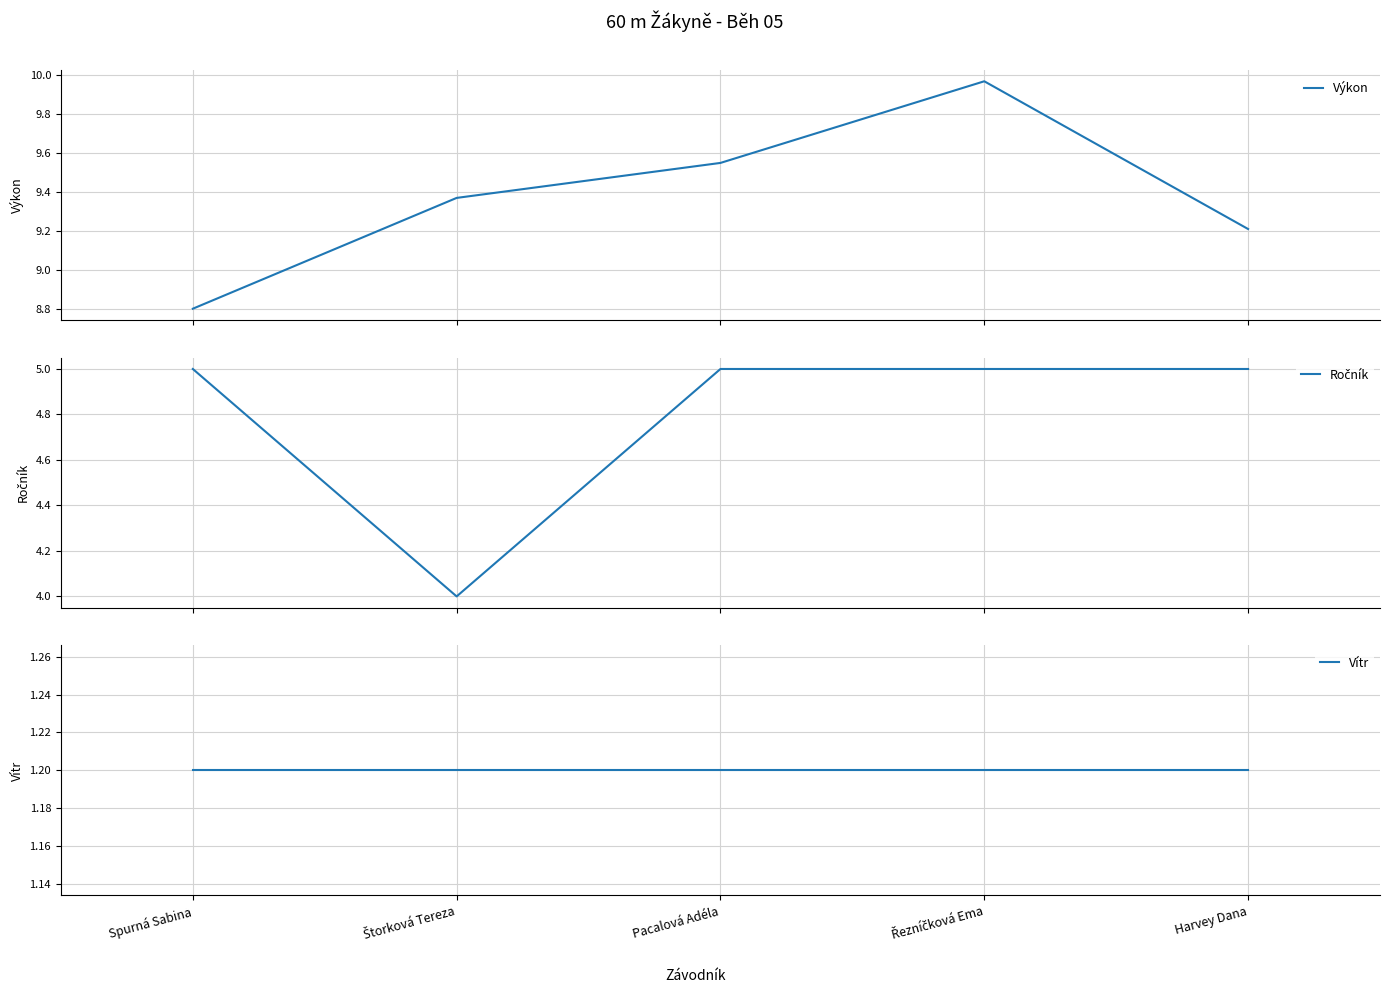

At which category does the chart reach its minimum across all series?

Spurná Sabina